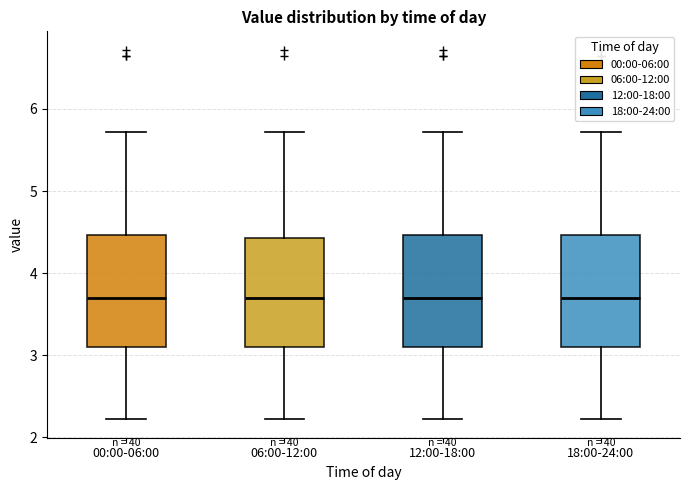

Reading left to right, transcribe this box plot: for each box, give where its median line is, the range the box spans, and where its two whiskers end, as read against the y-axis. The values are not printed on the chart, so give them approximately, as read against the axis.

00:00-06:00: median 3.7, box 3.1 to 4.5, whiskers 2.2 to 5.7
06:00-12:00: median 3.7, box 3.1 to 4.4, whiskers 2.2 to 5.7
12:00-18:00: median 3.7, box 3.1 to 4.5, whiskers 2.2 to 5.7
18:00-24:00: median 3.7, box 3.1 to 4.5, whiskers 2.2 to 5.7